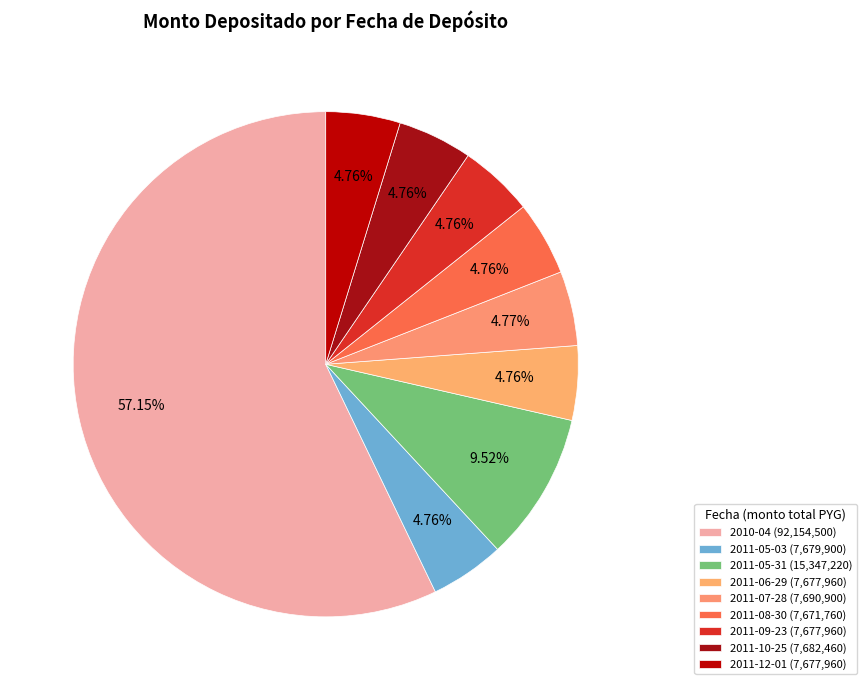

How many segments does this pie chart have?

9